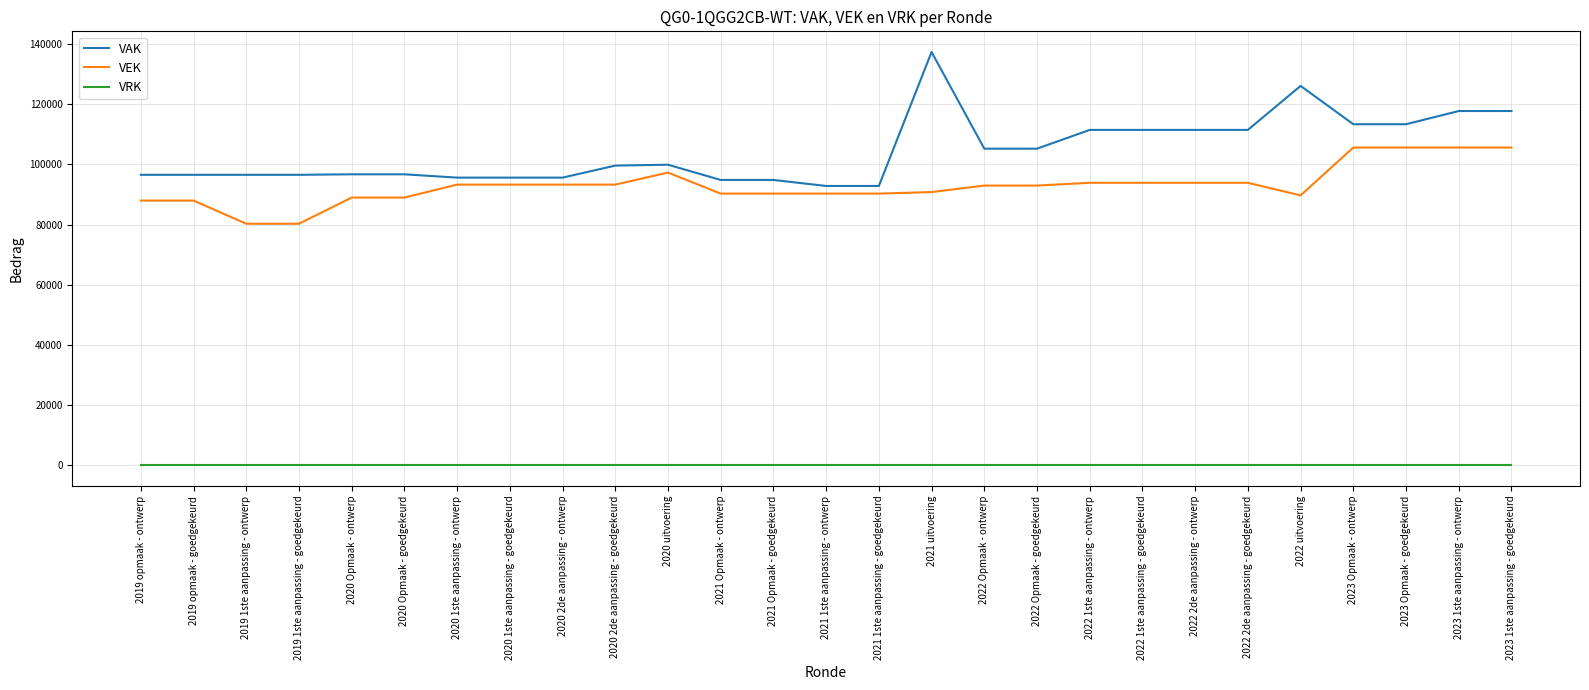

True or false: VRK and VAK intersect in this chart.

False